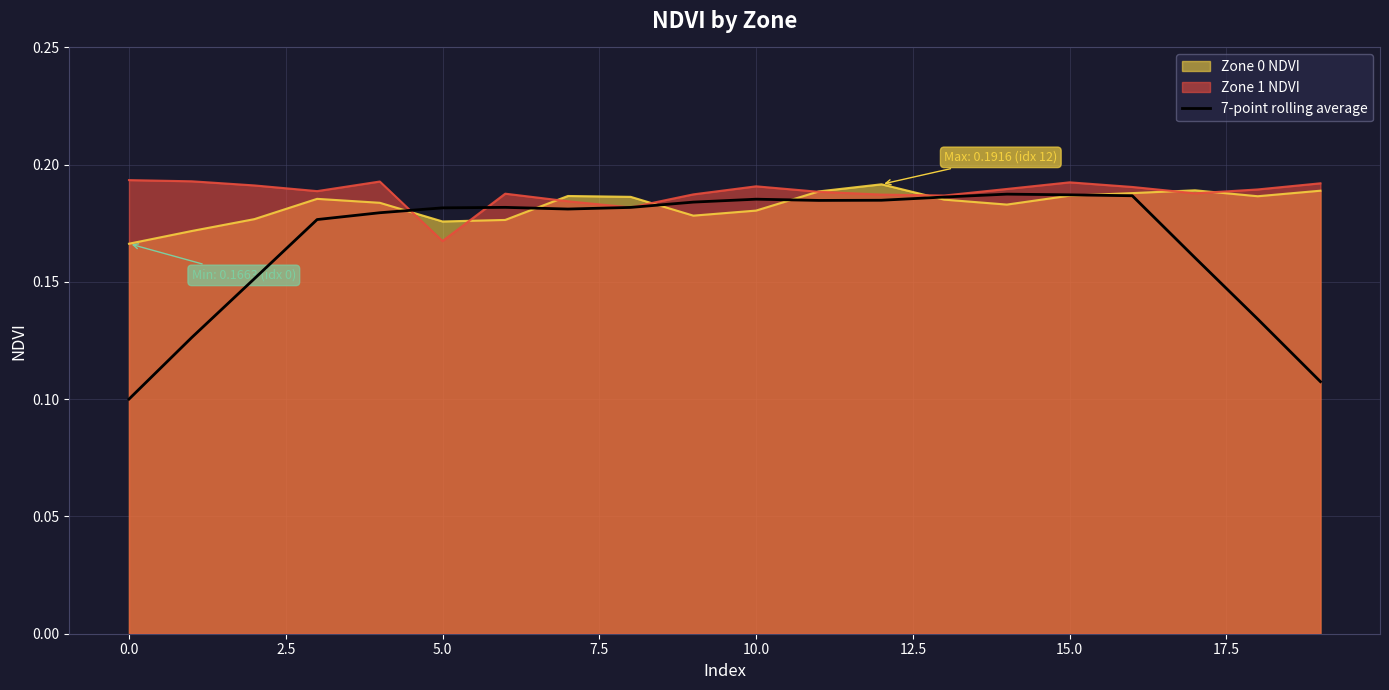

True or false: there are more than 2 points higher than both neighbors.

True